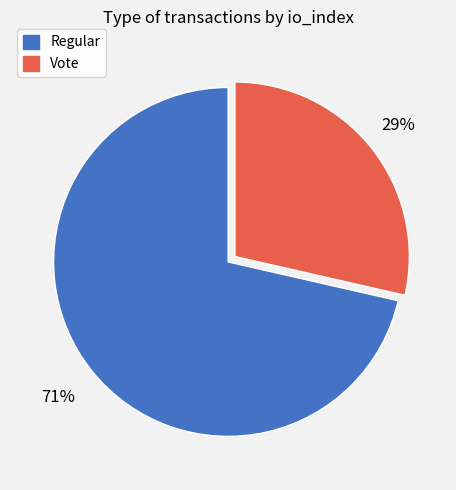

What percentage is the Vote slice, to the nearest percent?

29%